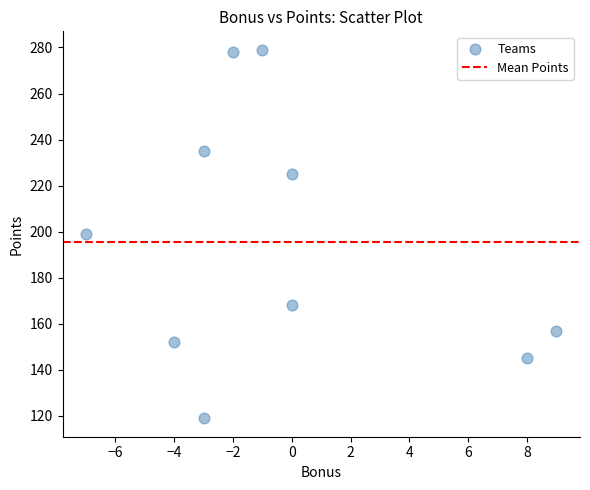

What is the average Y value?

196